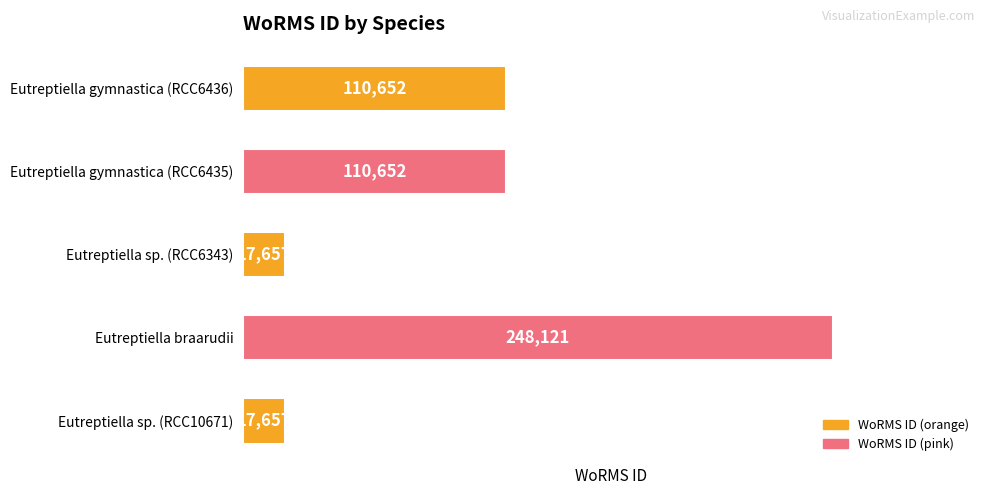

Which category has the highest value across all series?

Eutreptiella braarudii